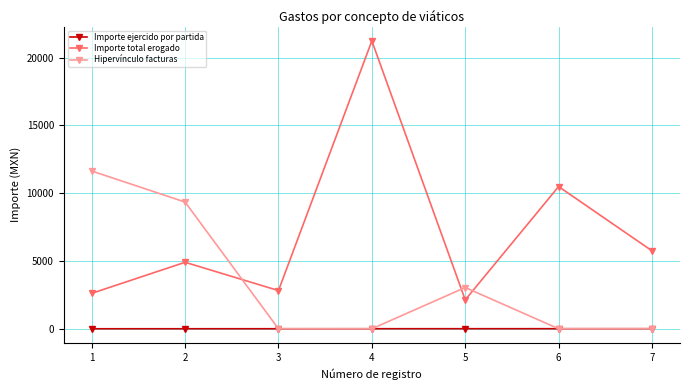

The value of Importe total erogado at 3 is 4525.3. True or false?

False